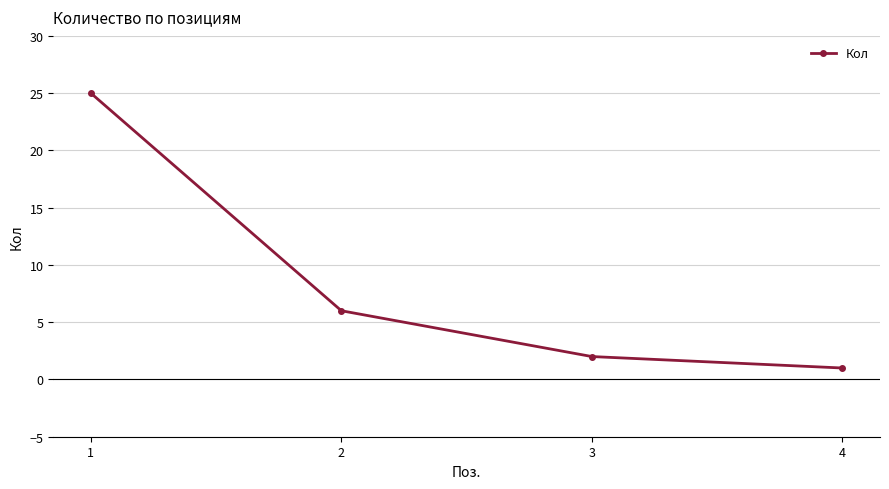

The value at 1 is 17. True or false?

False